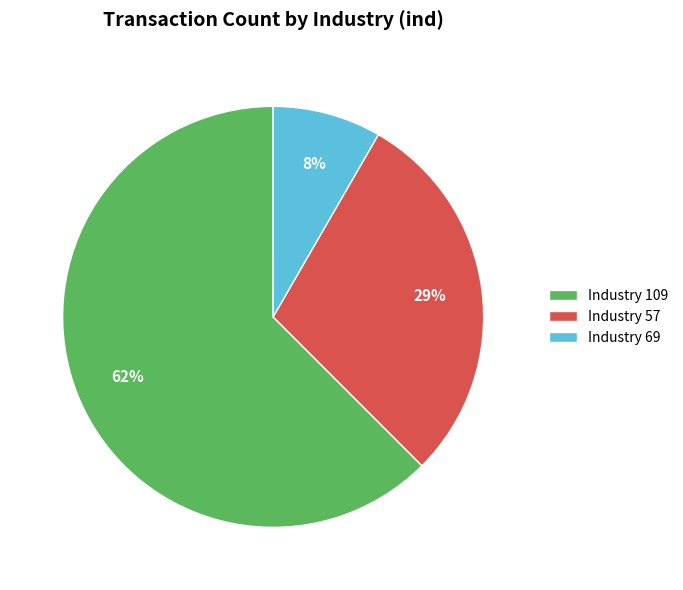

To the nearest percent, what is the average slice percentage?

33%